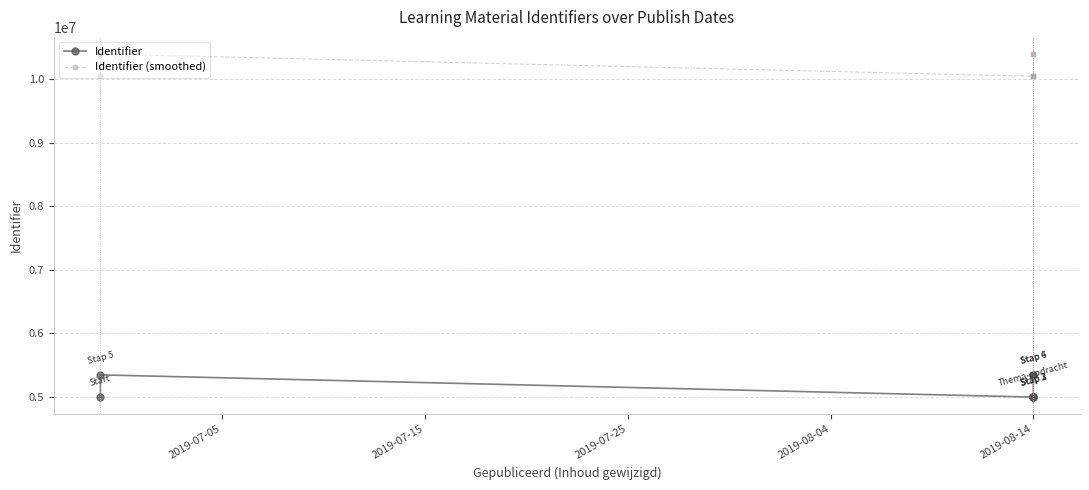

What is the minimum value shown in the chart?

4993017